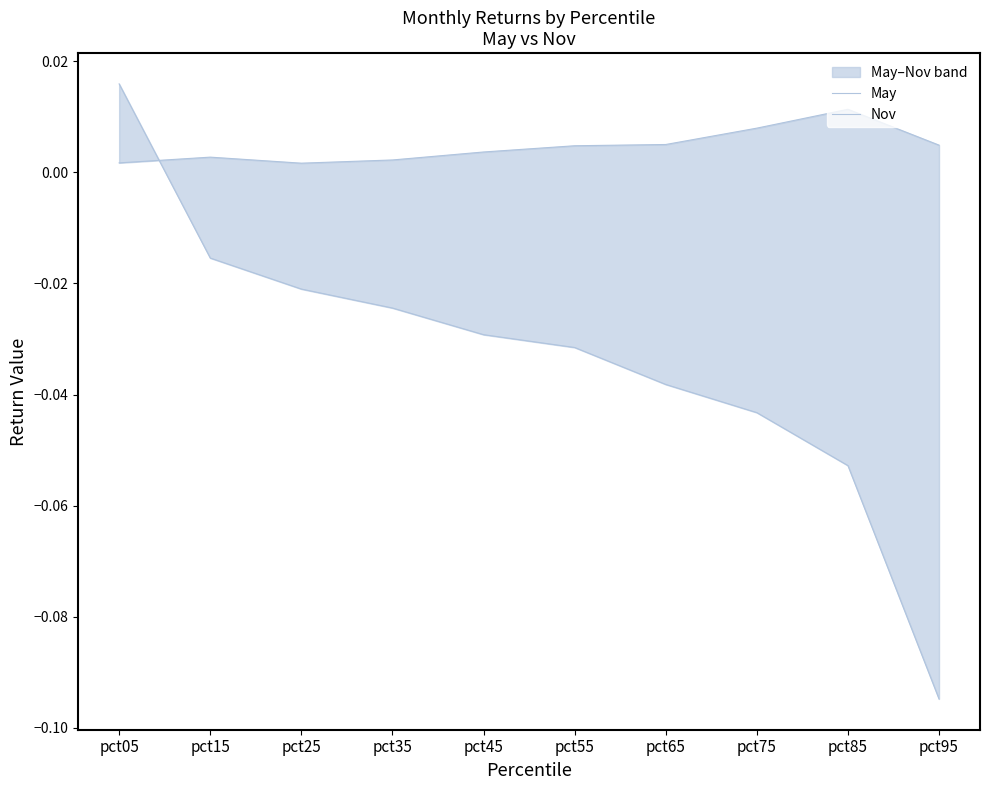

In Nov, how many points are higher than both neighbors (excluding endpoints)?

2